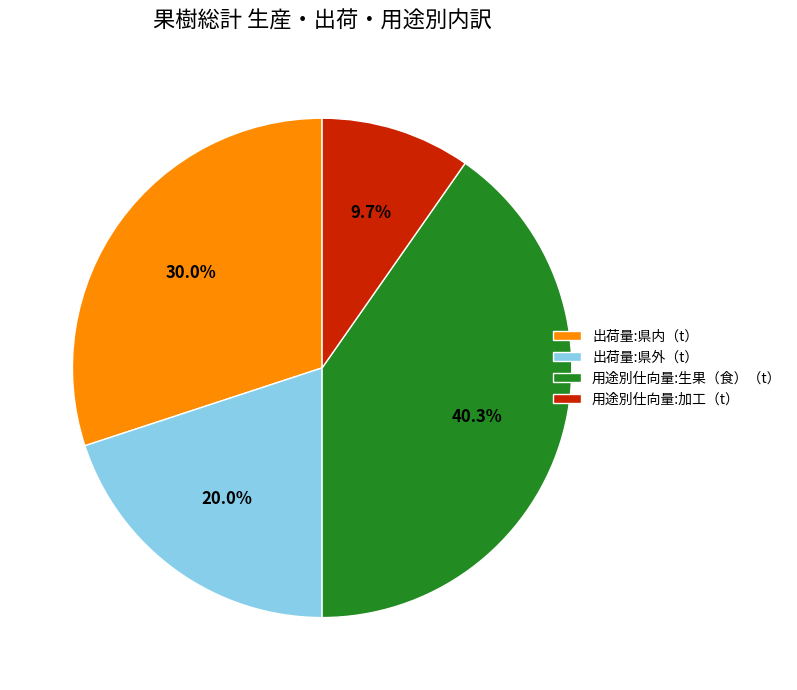

What is the largest slice in the pie chart?

用途別仕向量:生果（食）（t）